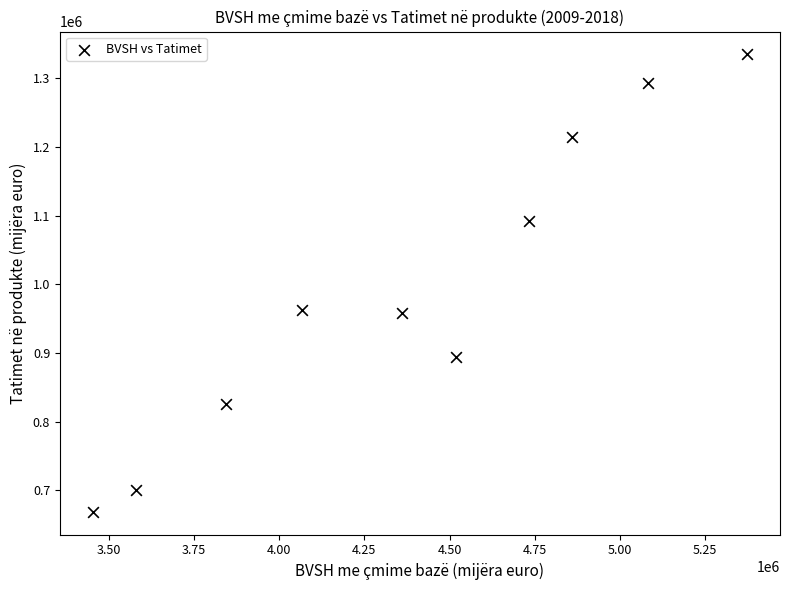

What is the average Y value?

994576